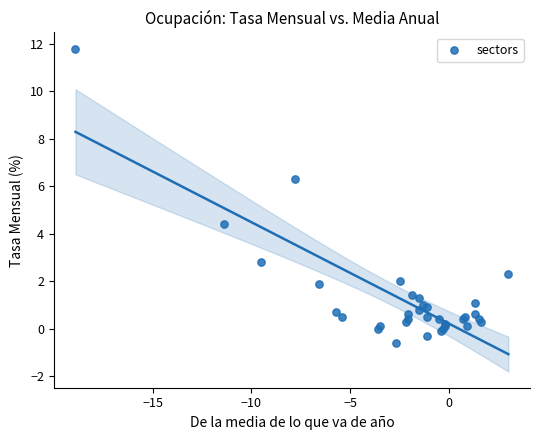

What Y value in the scatter plot is closest to 5?

4.4